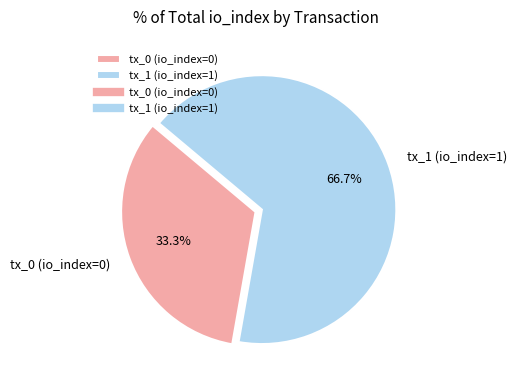

Count the number of slices in the pie.

2